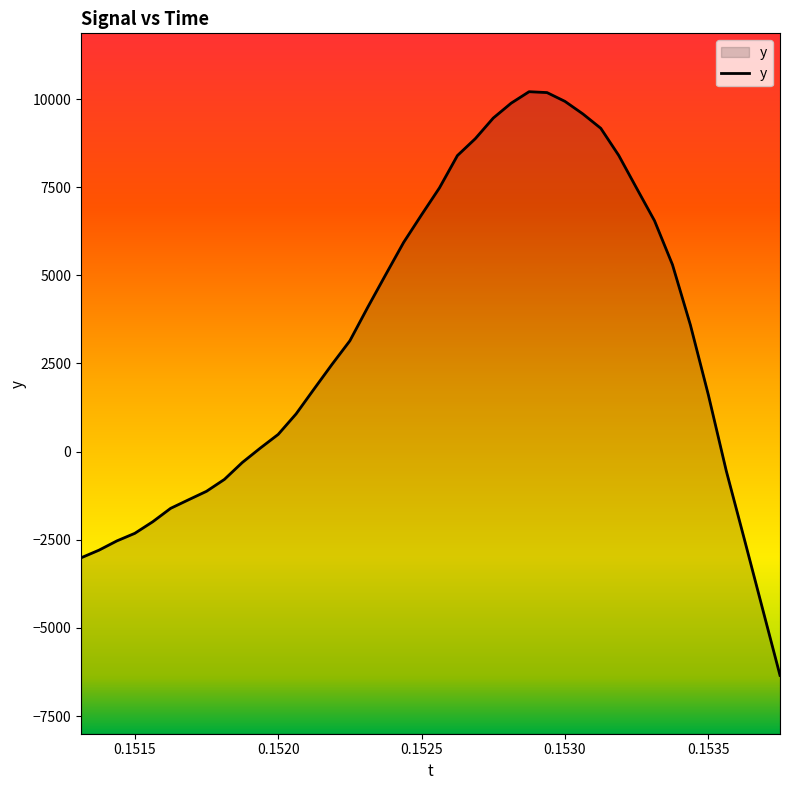

What is the greatest value displayed?

10210